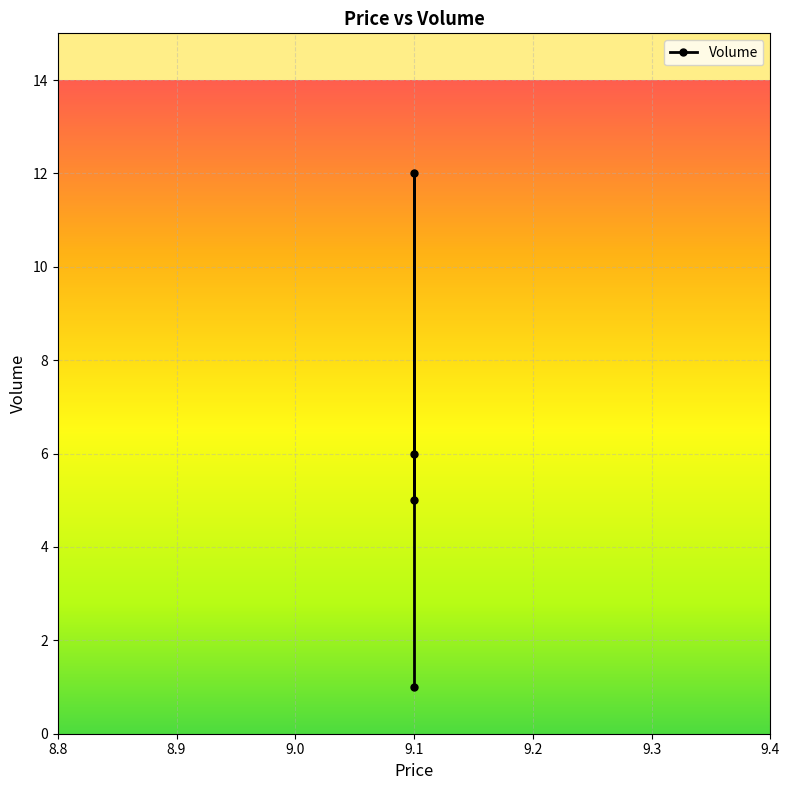

What is the average value?

6